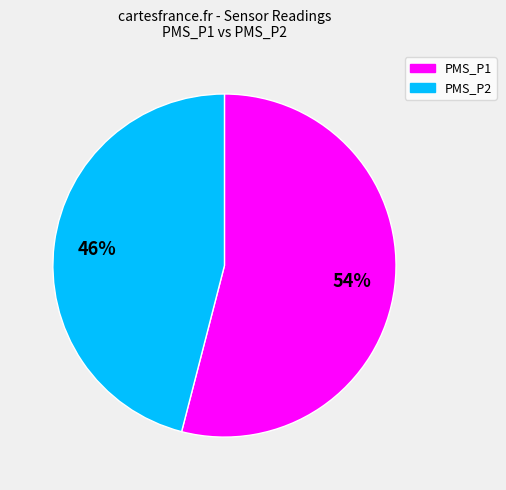

How many segments does this pie chart have?

2